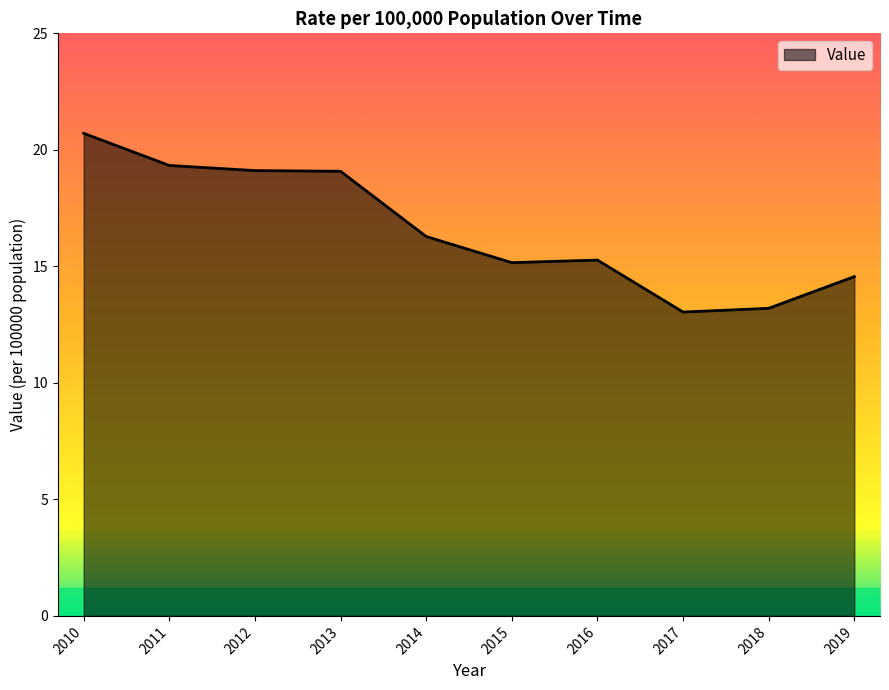

Count the number of values greater than 16.

5